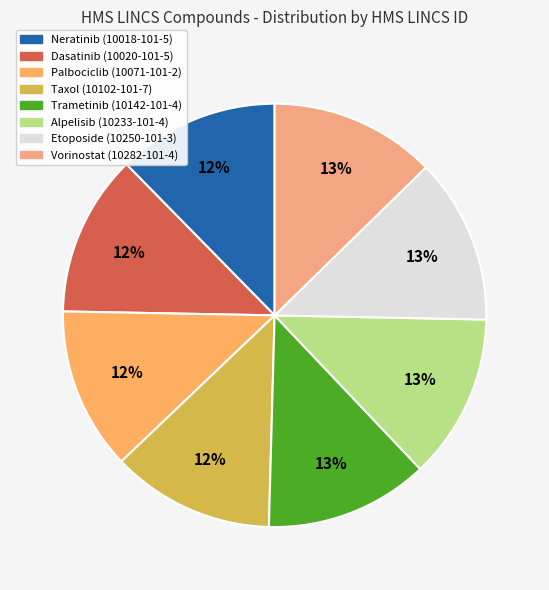

How many segments does this pie chart have?

8